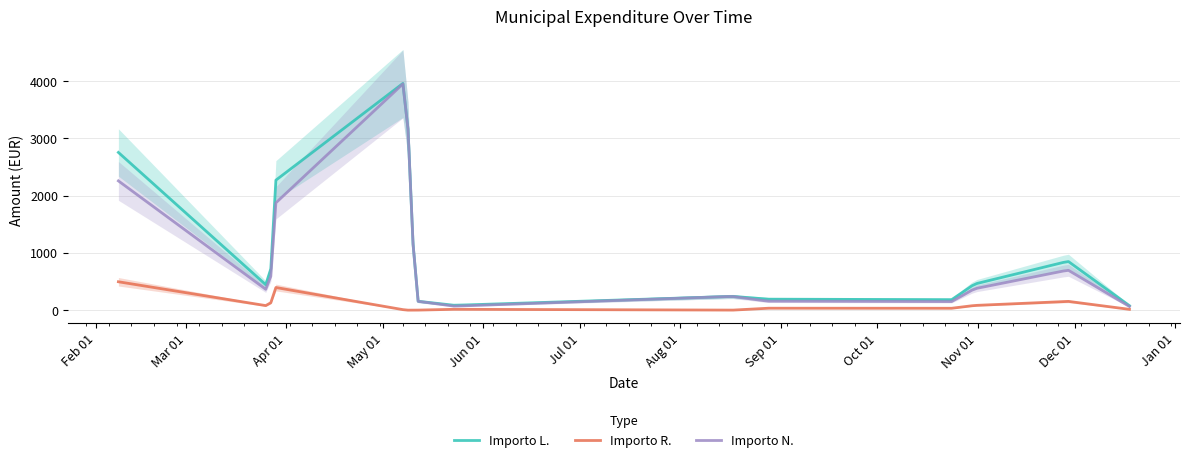

True or false: Importo R. and Importo N. intersect in this chart.

False